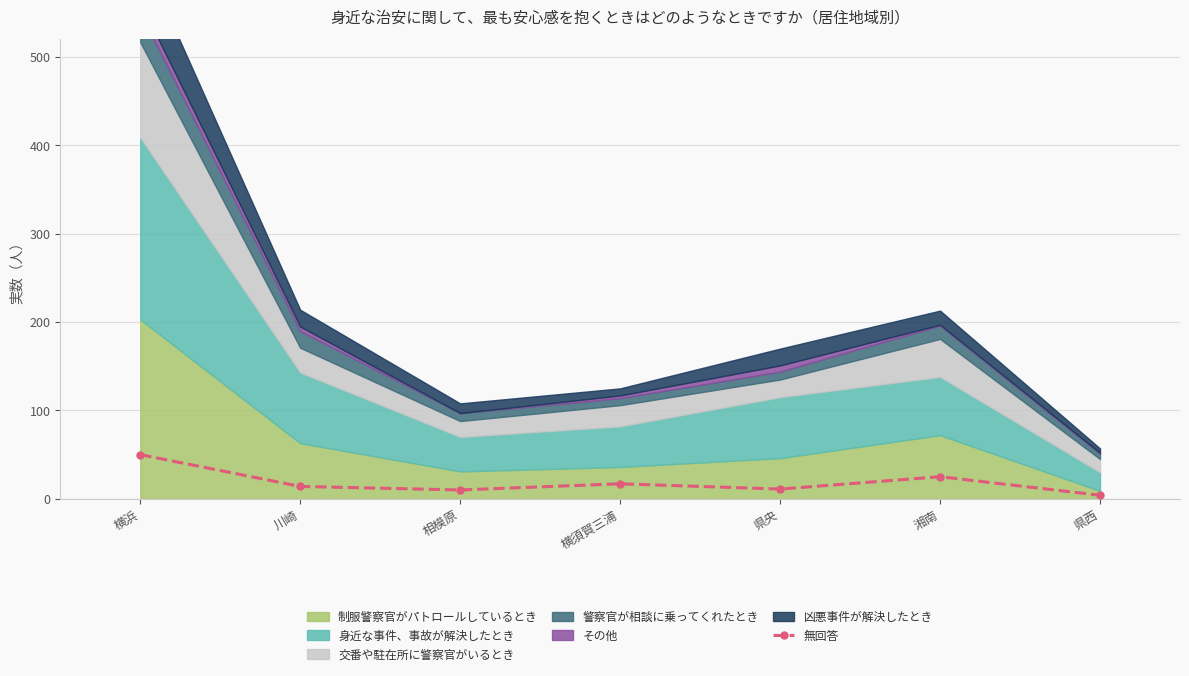

Does the chart have visible grid lines?

Yes